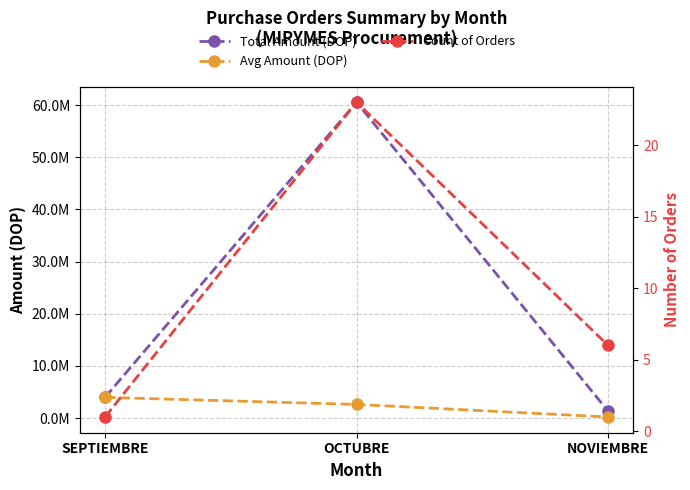

What are all the series names shown in the legend?

Total Amount (DOP), Avg Amount (DOP), Count of Orders